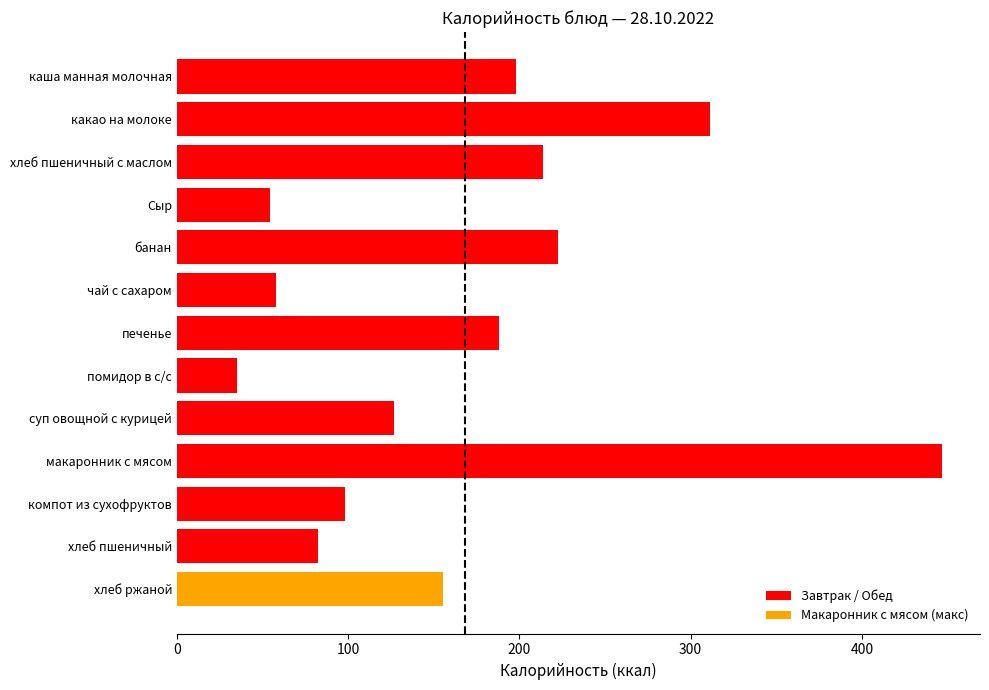

What is the difference between the maximum and minimum values?

411.6